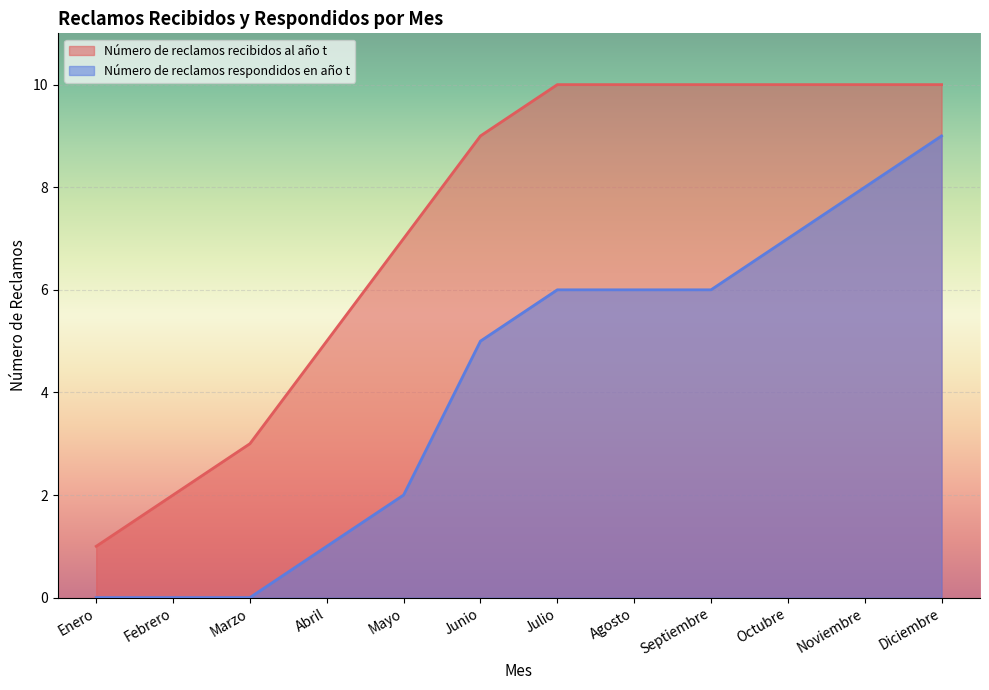

True or false: Número de reclamos recibidos al año t has more than 1 interior local peaks.

False